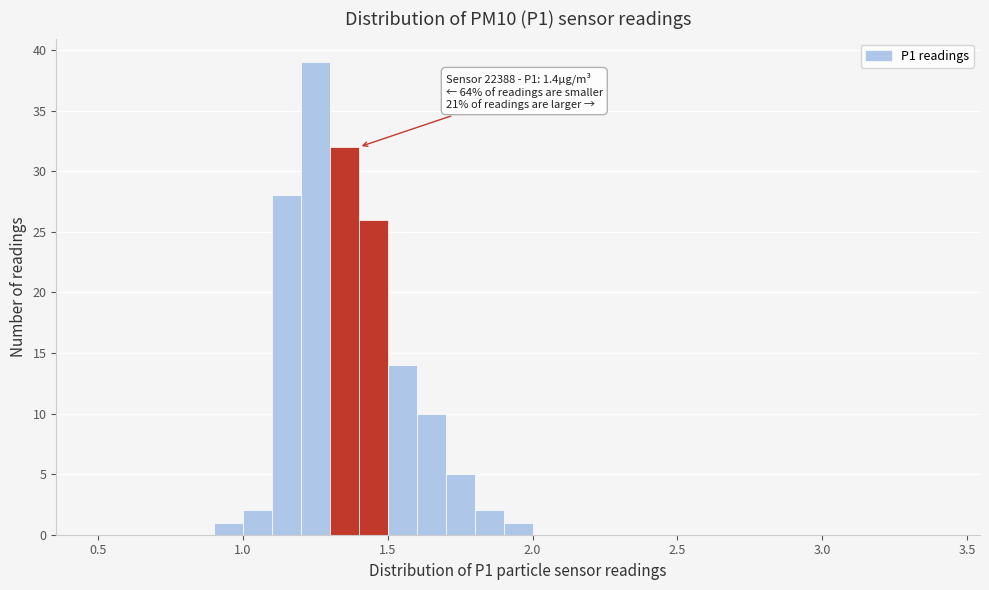

Around what value on the x-axis is the tallest bar? Give the approximate position of its centre, as read against the axis.

1.25